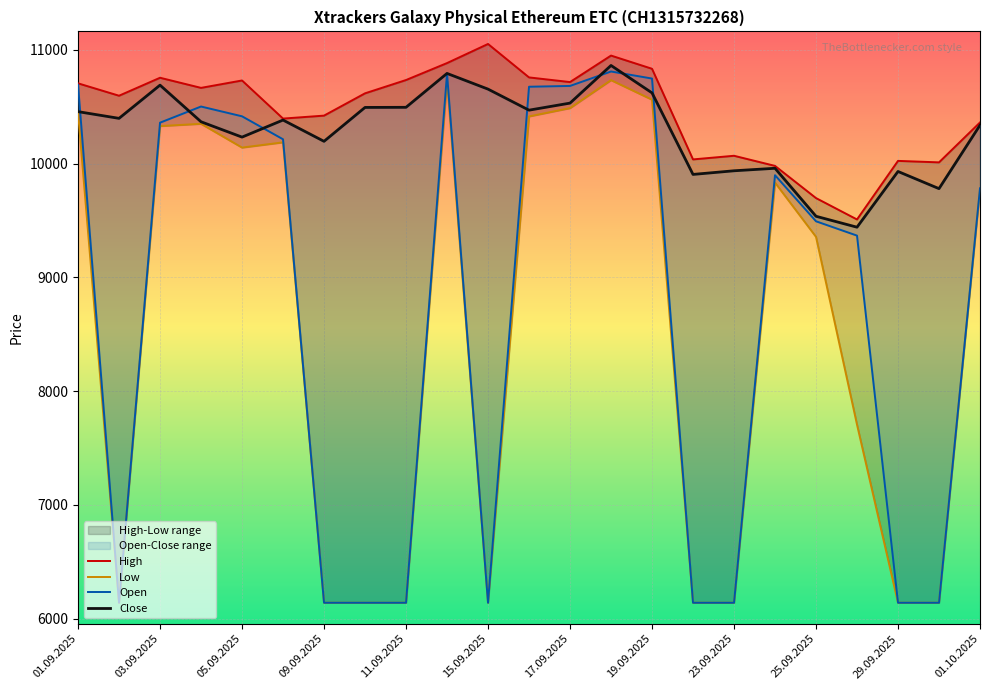

How many distinct data groups are displayed?

4